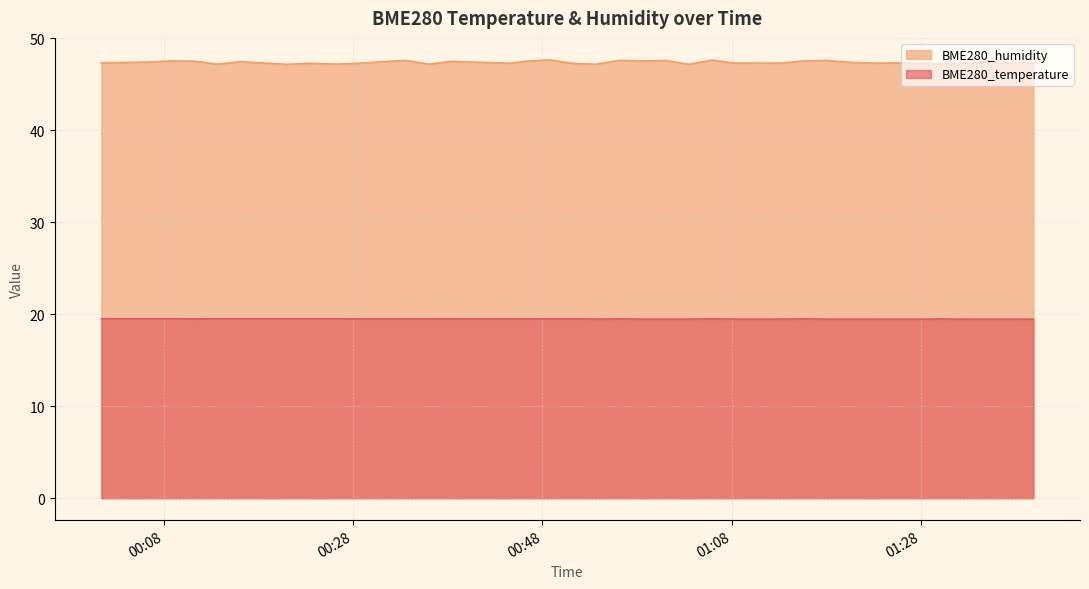

What is the total value across all series at 2022/11/25 01:05:54?

67.1